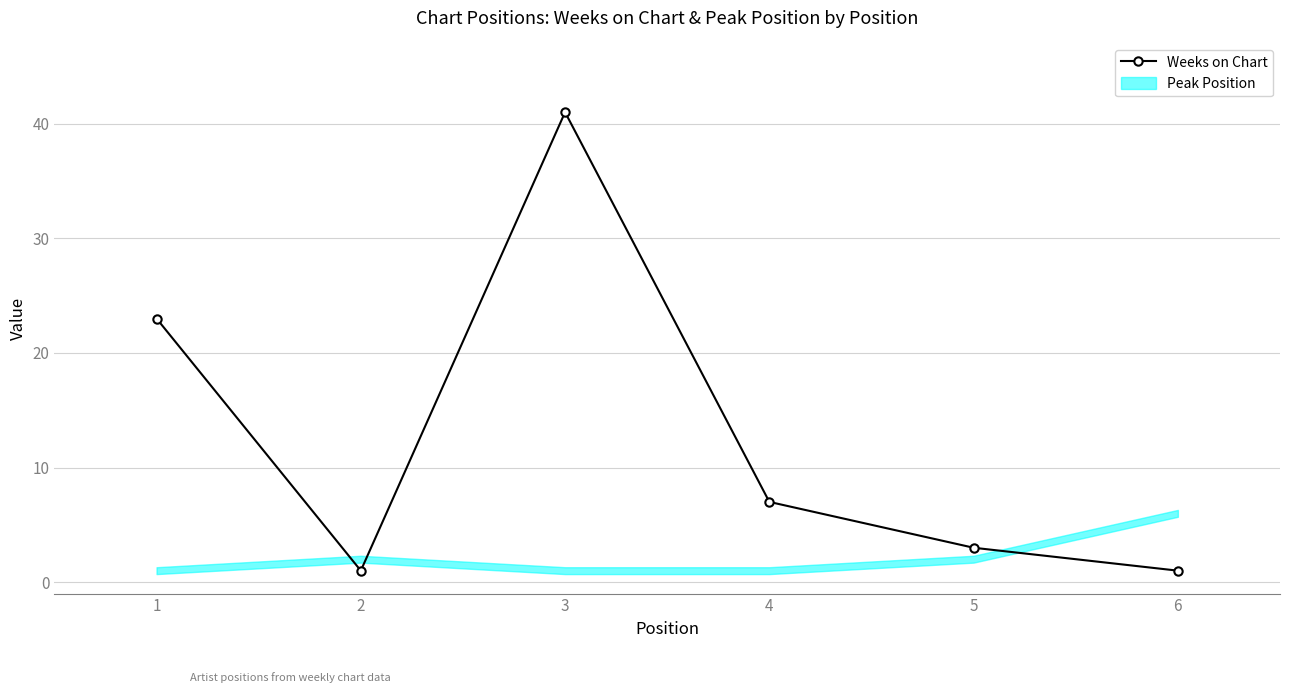

How many data points are less than 7?

3